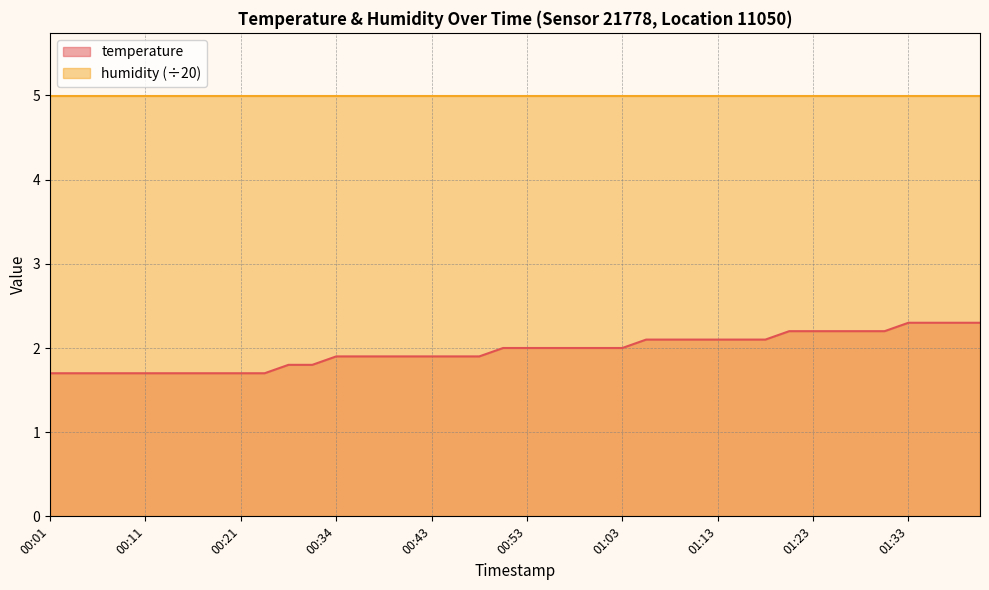

What is the minimum value shown in the chart?

1.7